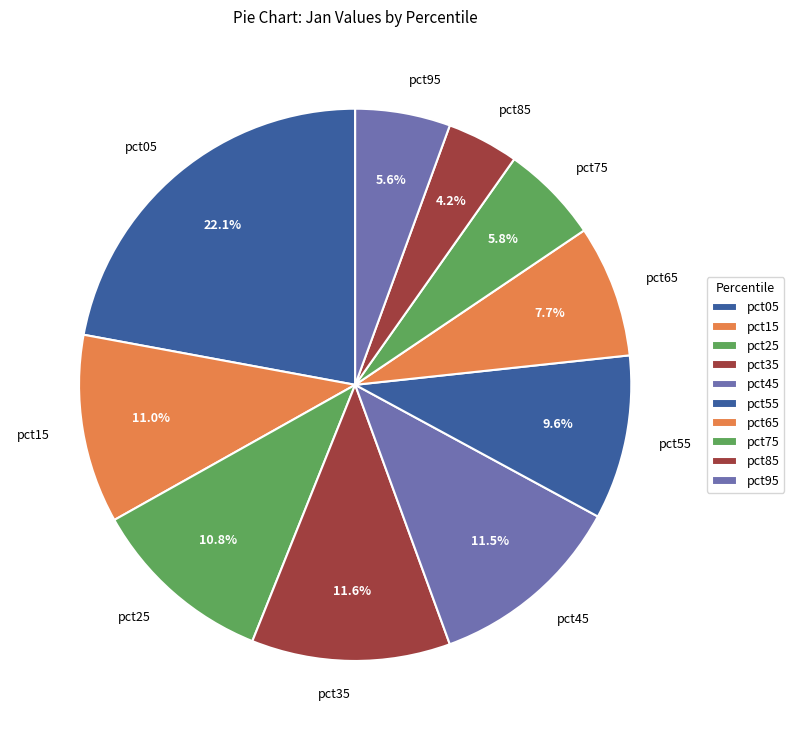

What percentage is the pct15 slice, to the nearest percent?

11%